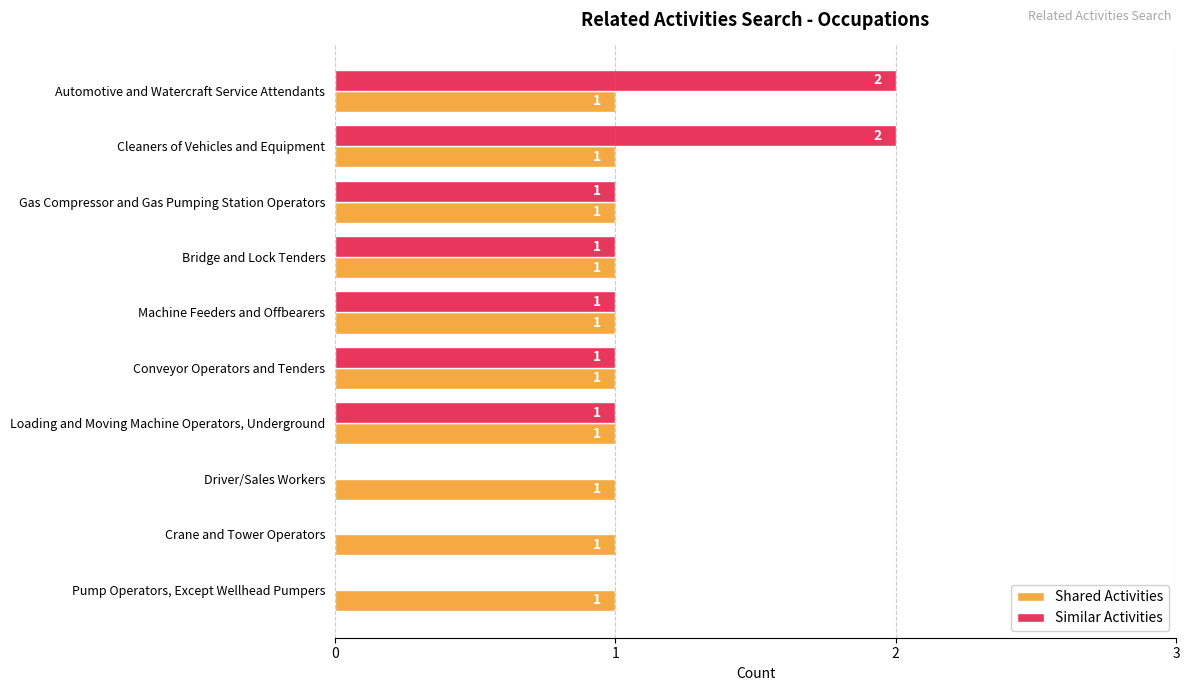

The value of Shared Activities at Pump Operators, Except Wellhead Pumpers is 1. True or false?

True